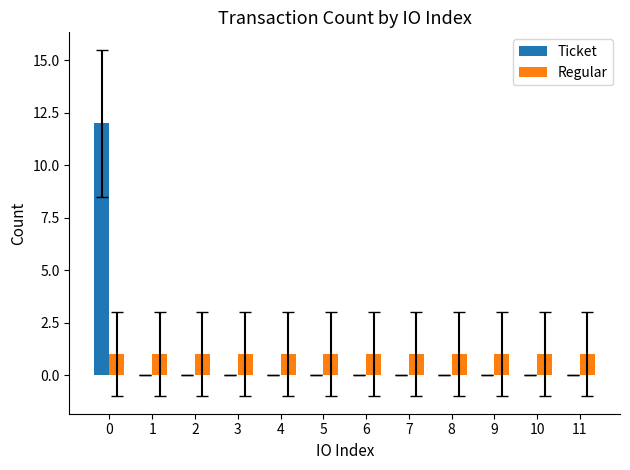

The value of Regular at 7 is 1. True or false?

True